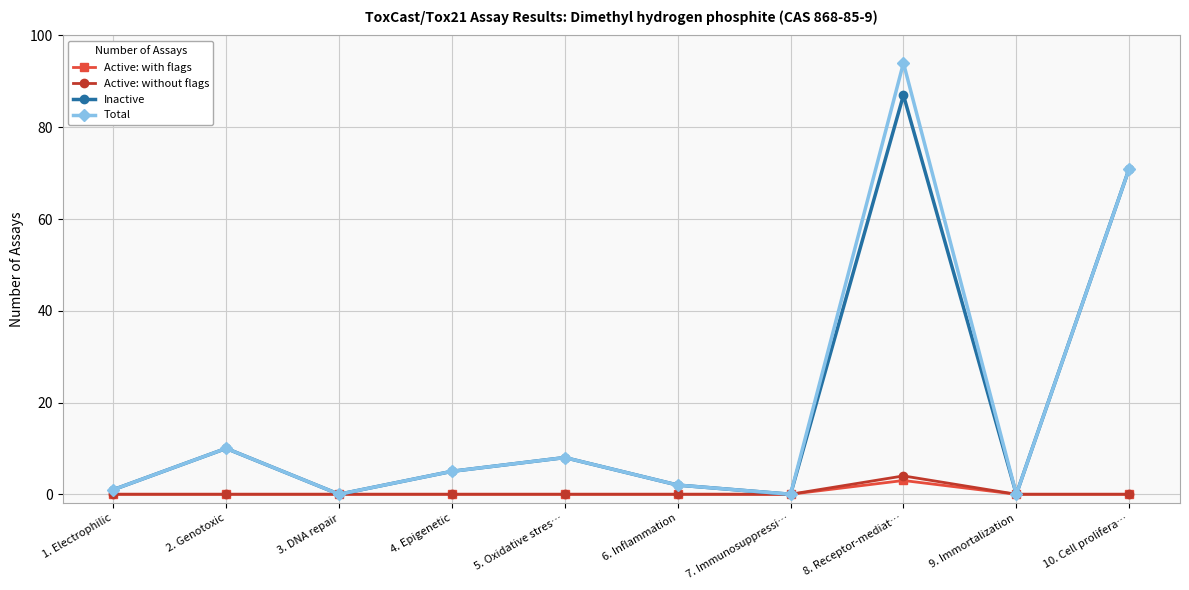

Between 5. Oxidative stres… and 8. Receptor-mediat…, which series saw the biggest shift?

Total